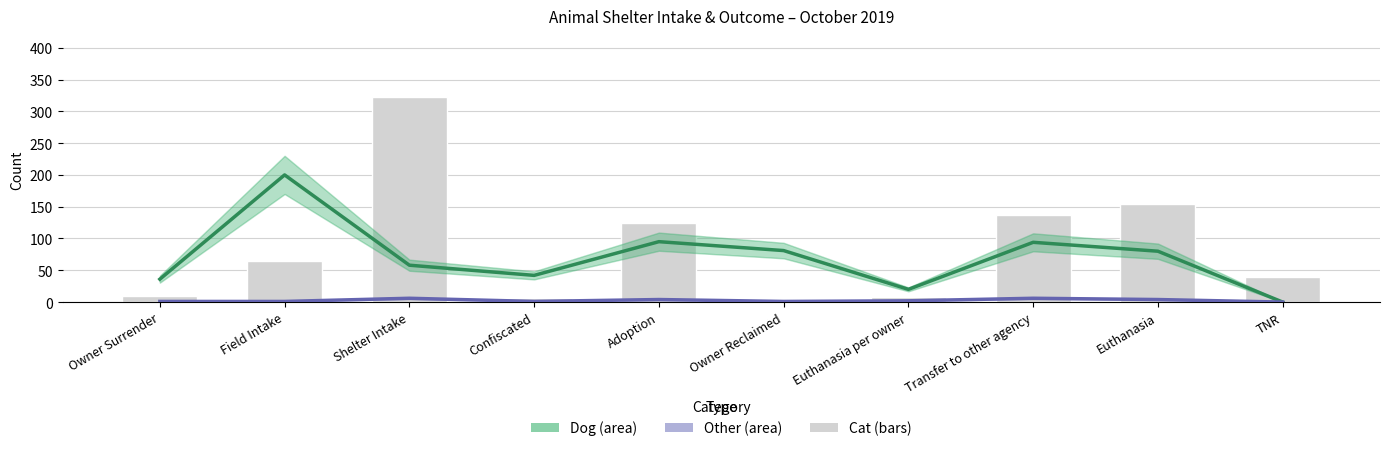

What is the label of the 5th bar from the right?

Owner Reclaimed